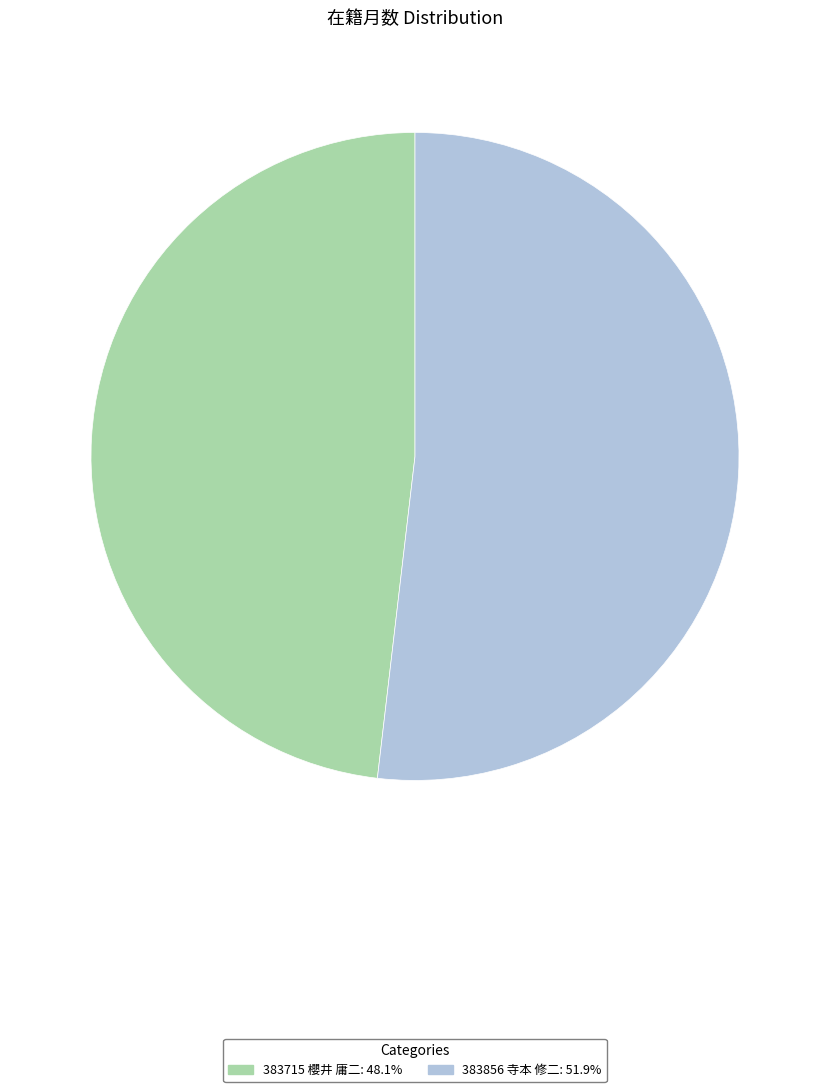

Approximately how many times larger is the value at 383856 寺本 修二: 51.9% compared to 383715 櫻井 庸二: 48.1%?

1.1